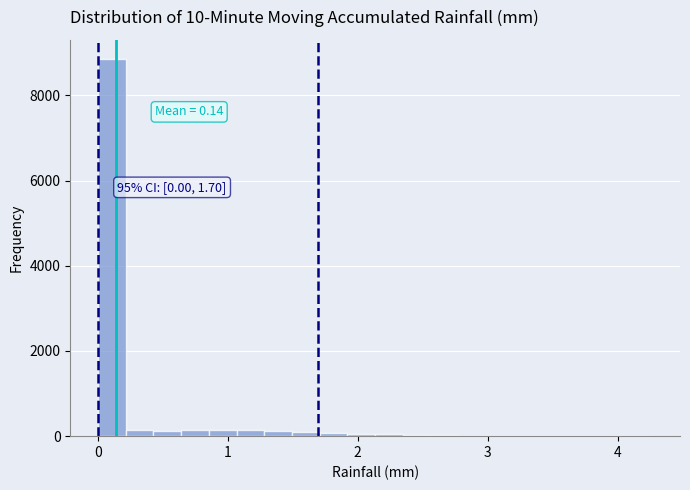

Read against the x-axis, roughly where is the centre of the tallest bar?

0.1